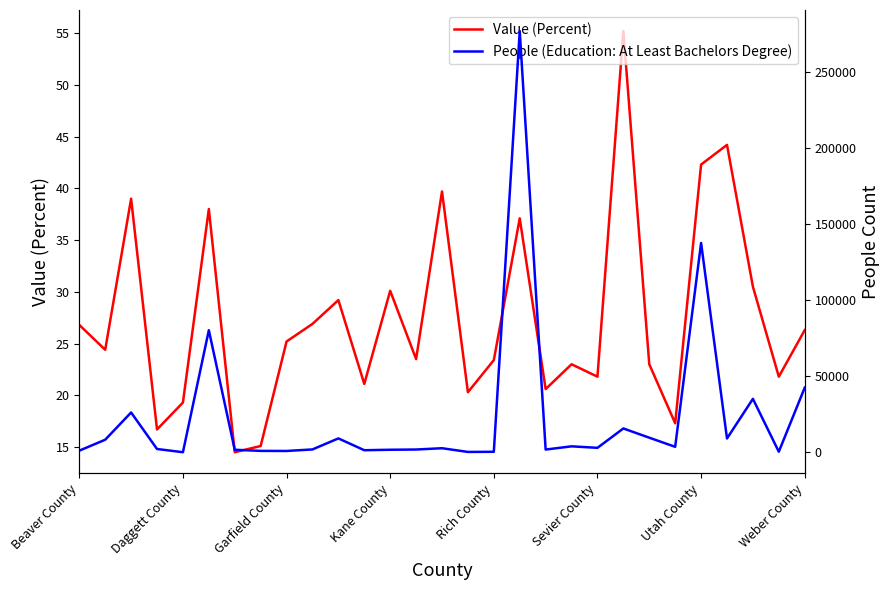

Which has a higher value, 26 or 13?

26